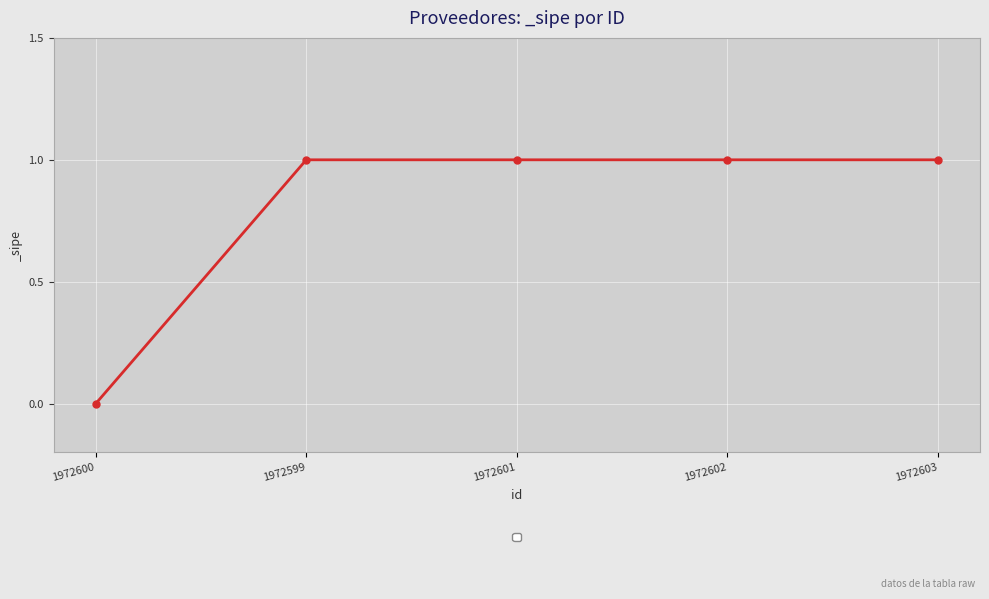

How many values are between 1 and 2?

4